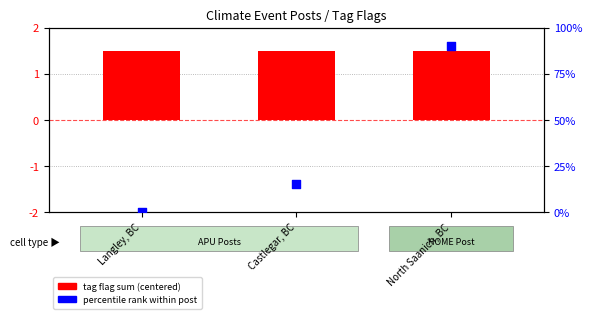

What is the total value across all series at North Saanich, BC?

91.5